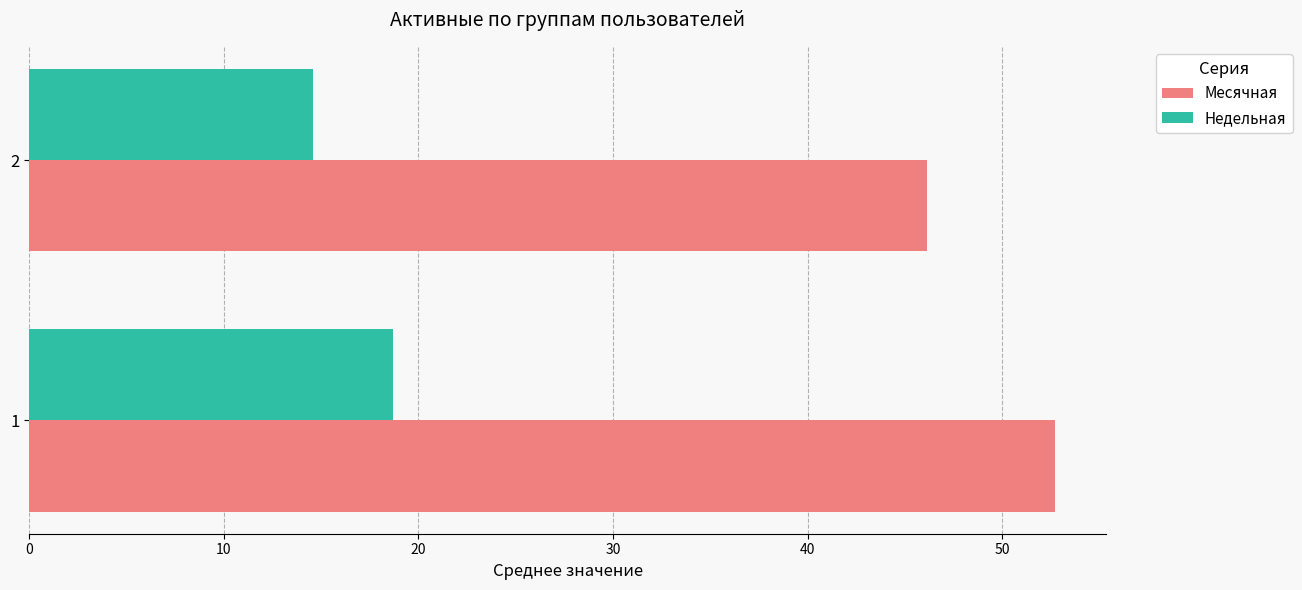

Read the Месячная value at 1.

52.7